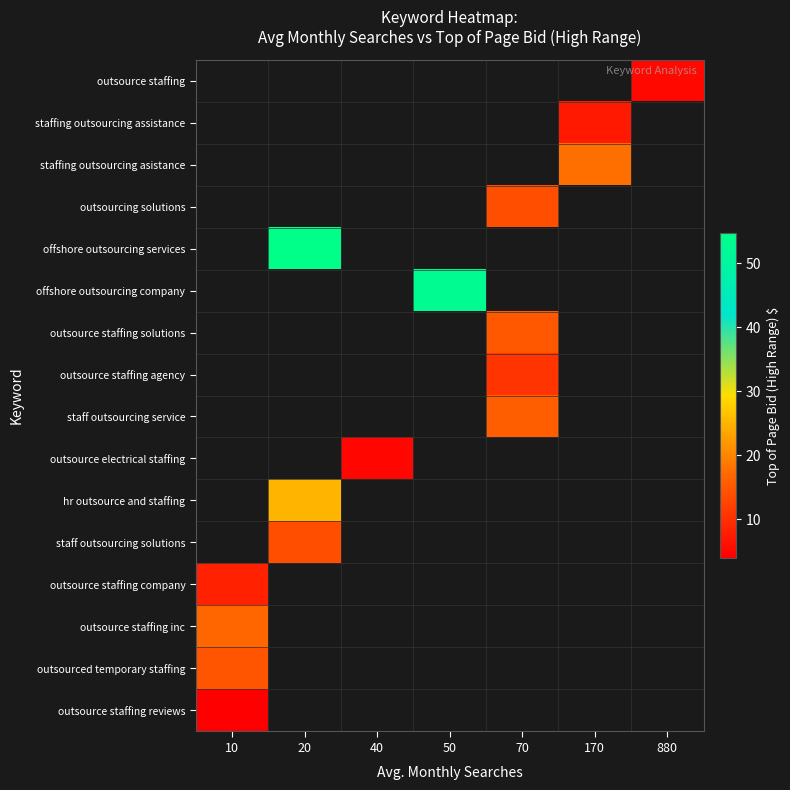

Is the value of offshore outsourcing services at 70 greater than the value of staffing outsourcing asistance at 50?

No